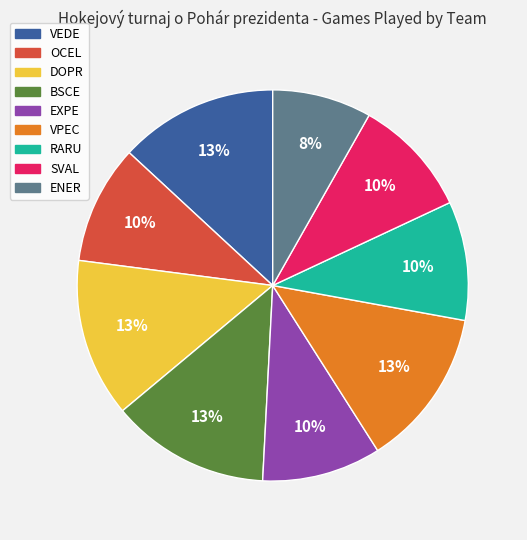

Is the sum of OCEL and VPEC greater than half?

No